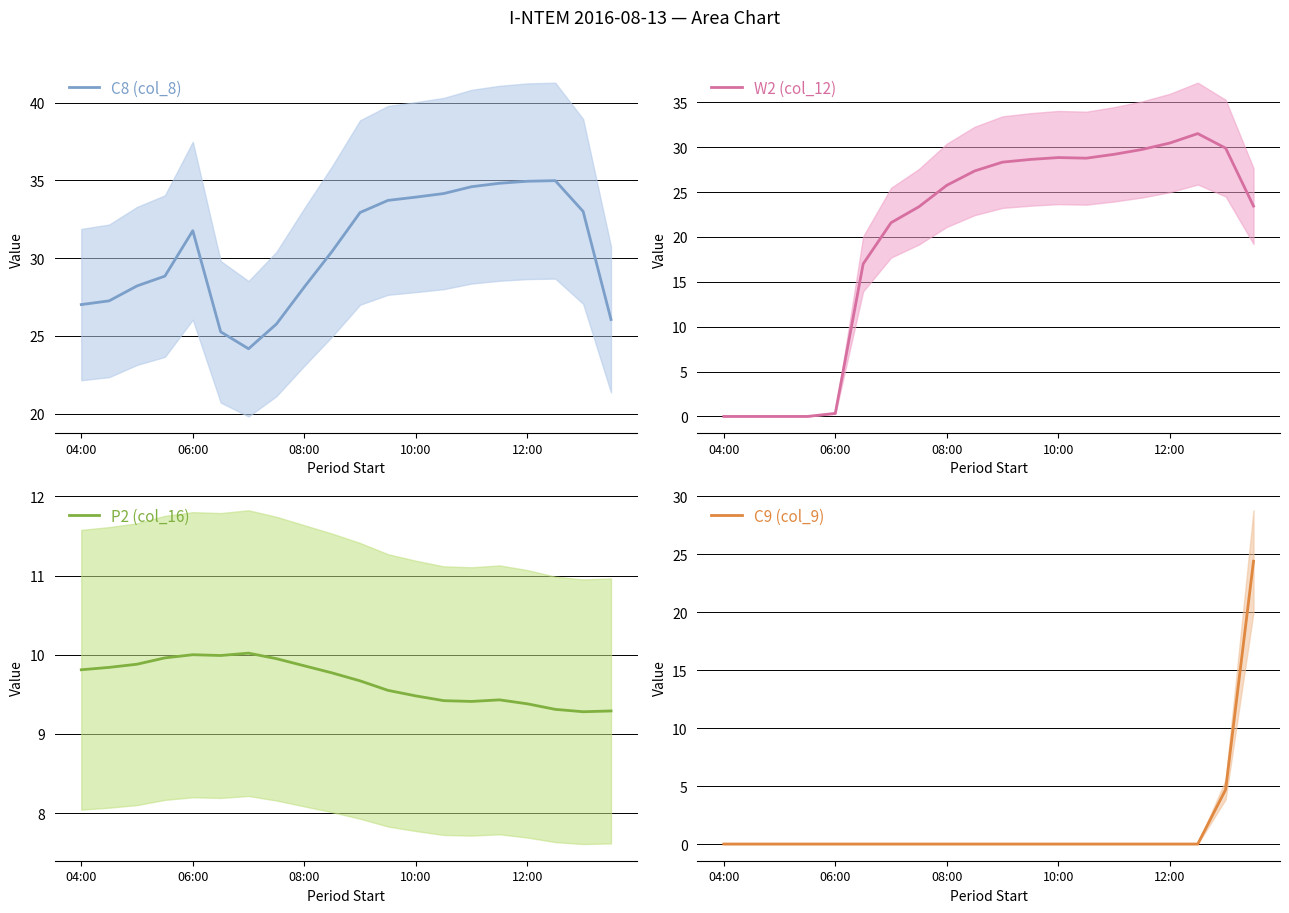

In C8 (col_8), how many points are higher than both neighbors (excluding endpoints)?

2